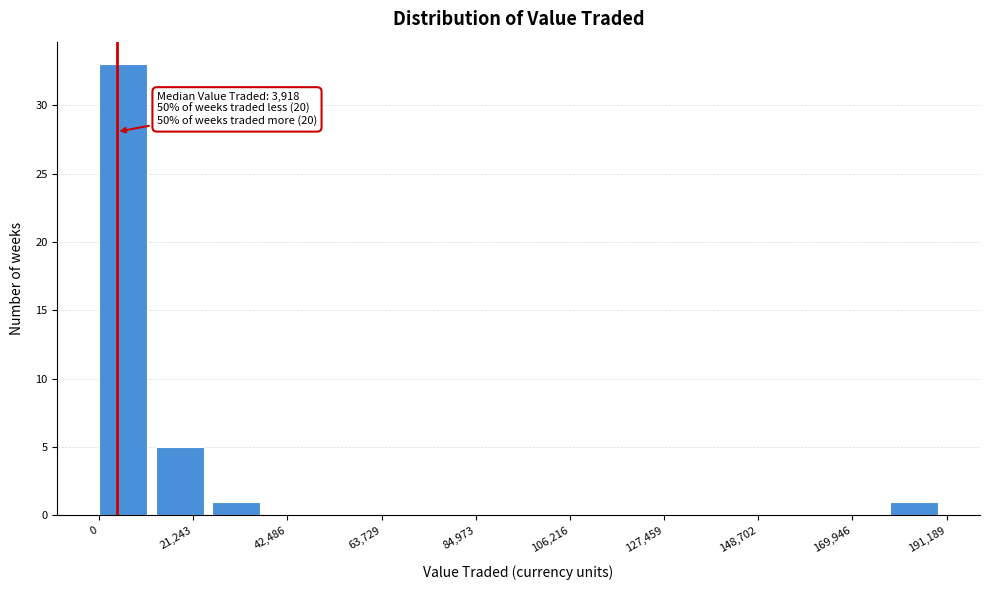

Around what value on the x-axis is the tallest bar? Give the approximate position of its centre, as read against the axis.

5000